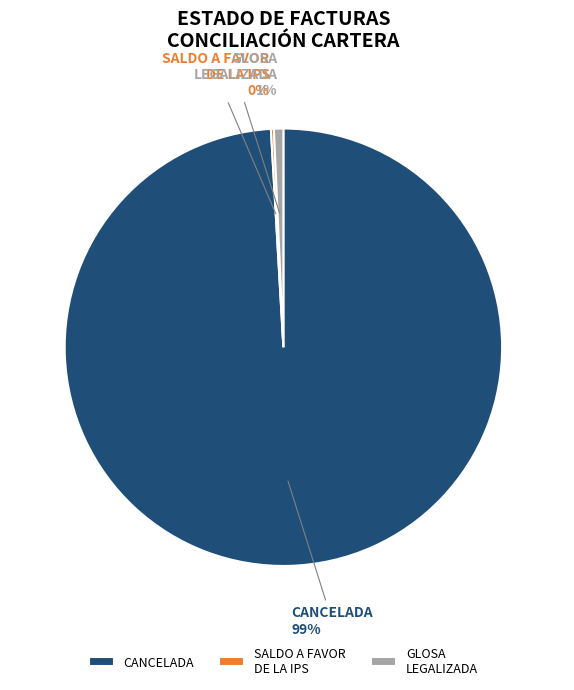

To the nearest percent, what portion does CANCELADA represent?

99%